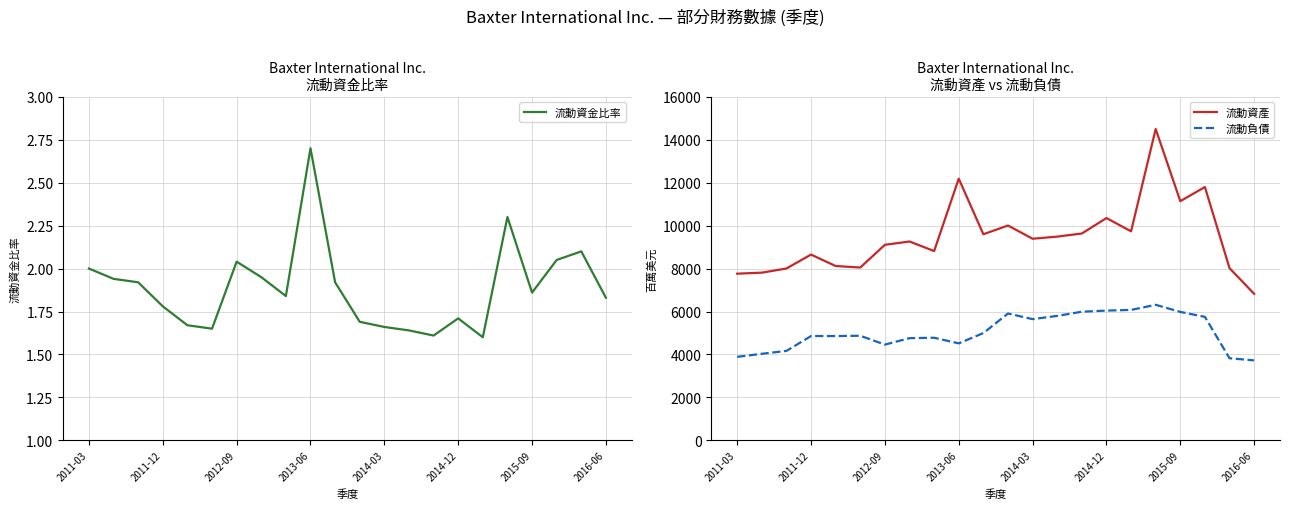

At which label does 流動資產 reach its minimum?

2016-06